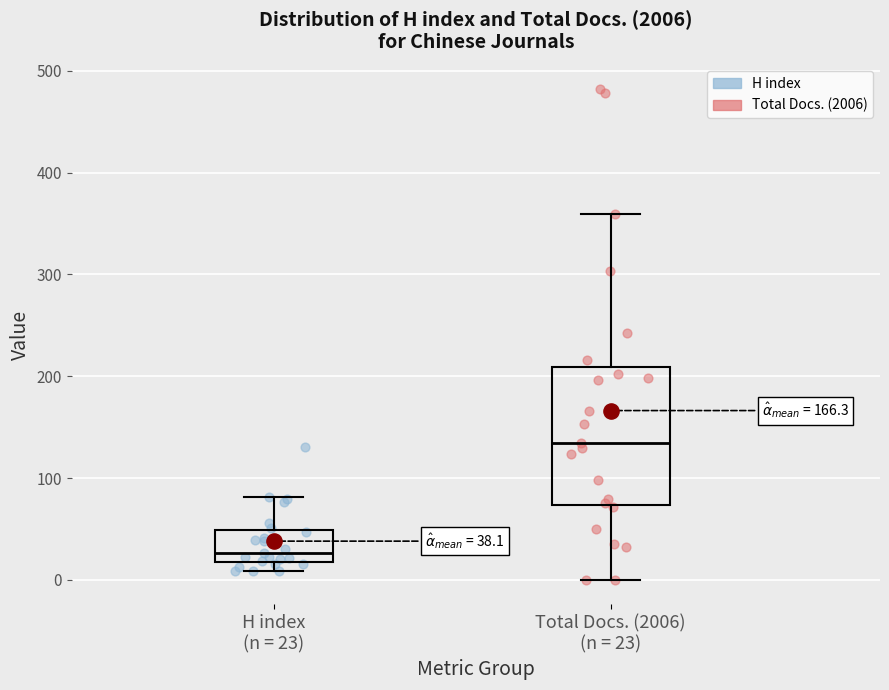

Comparing the boxes themselves (not the whiskers), which one is the tallest?

Total Docs. (2006) (n = 23)